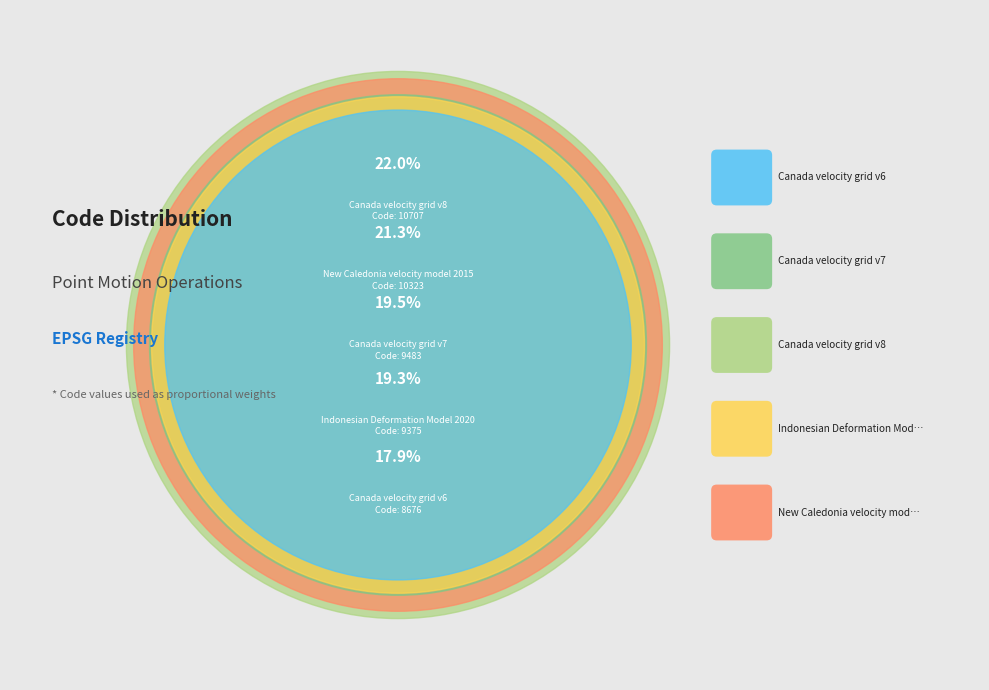

What is the smallest slice in the pie chart?

Canada velocity grid v6